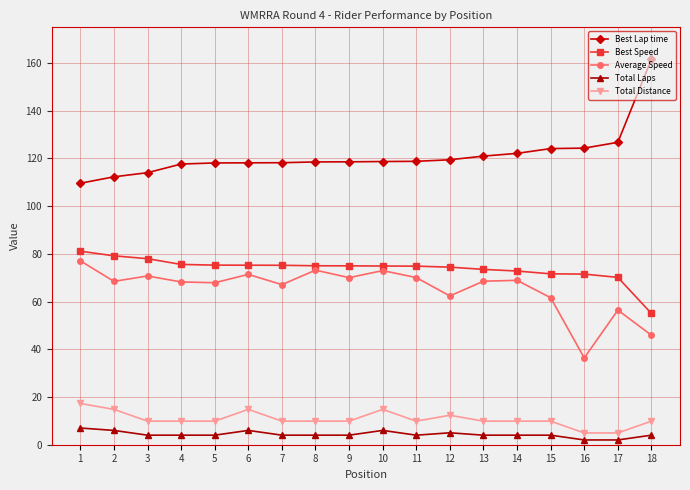

Read the Average Speed value at 1.

77.1